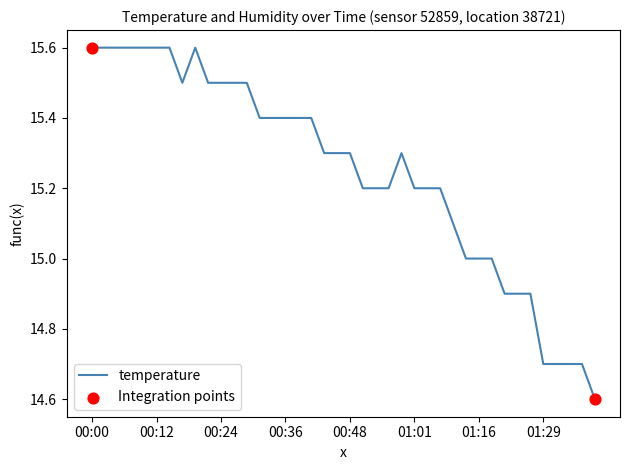

What is the maximum value shown in the chart?

15.6